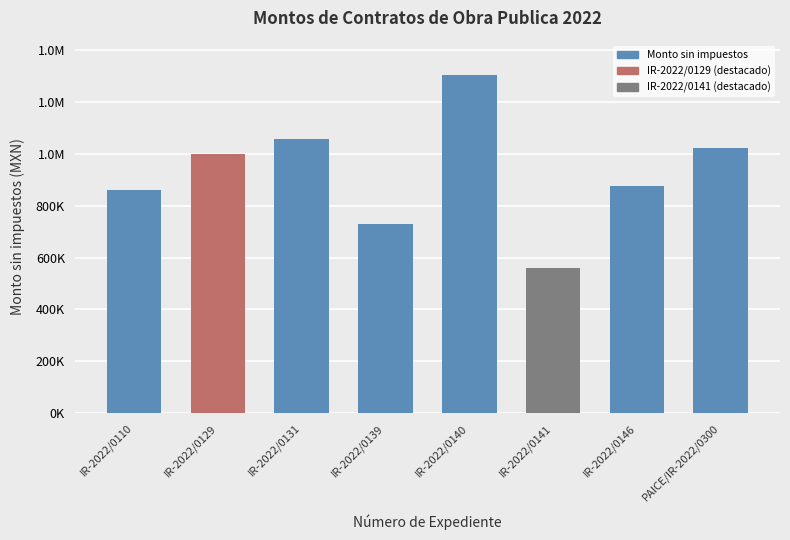

Reading left to right, transcribe all the data shown in this chart.

861408.3	999613.2	1058277.5	730239.3	1305574.8	560343.7	874219.8	1021197.8